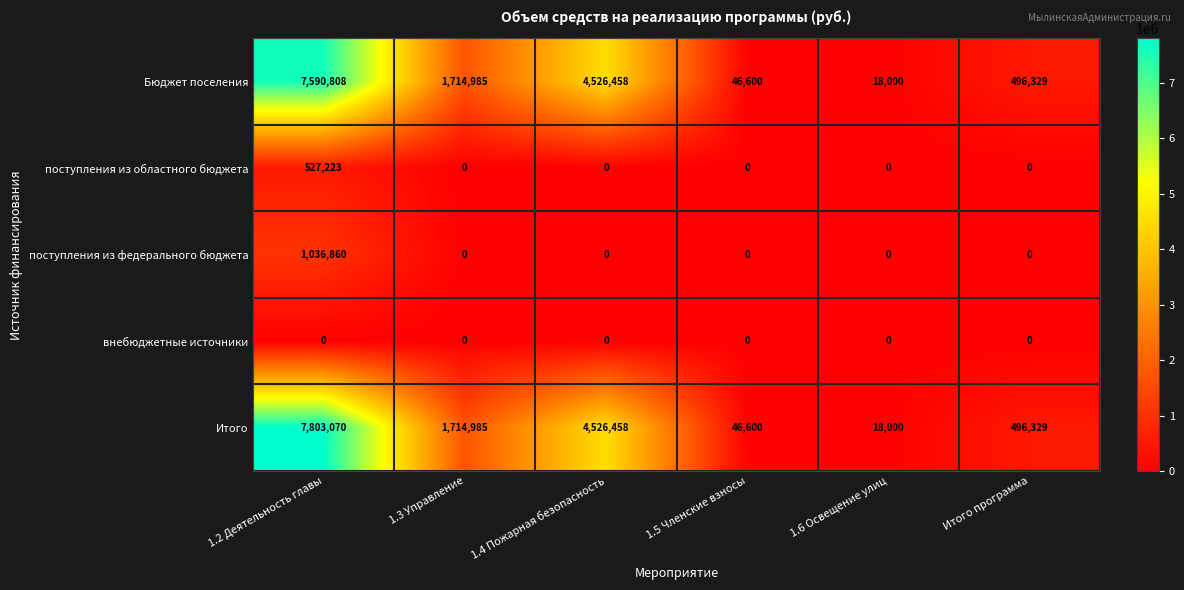

The value of поступления из областного бюджета at 1.6 Освещение улиц is 0. True or false?

True